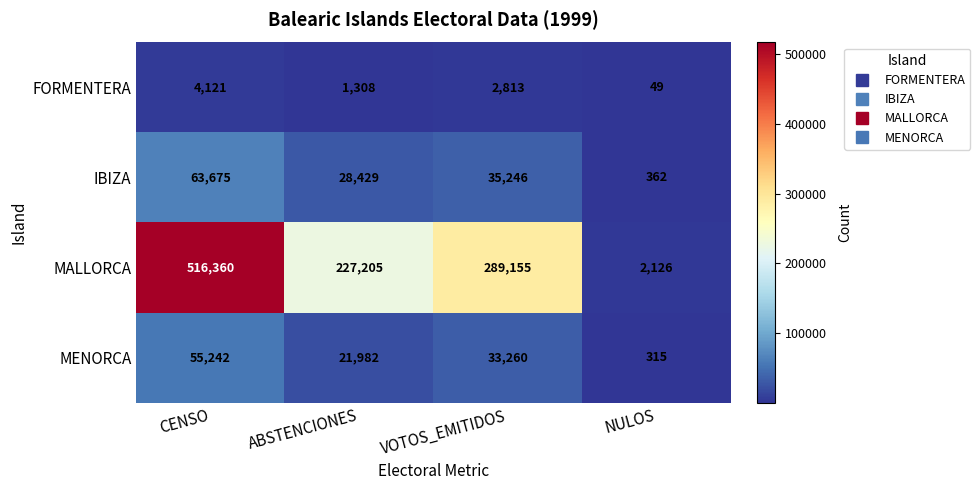

How many data points in MENORCA are less than 33260?

2